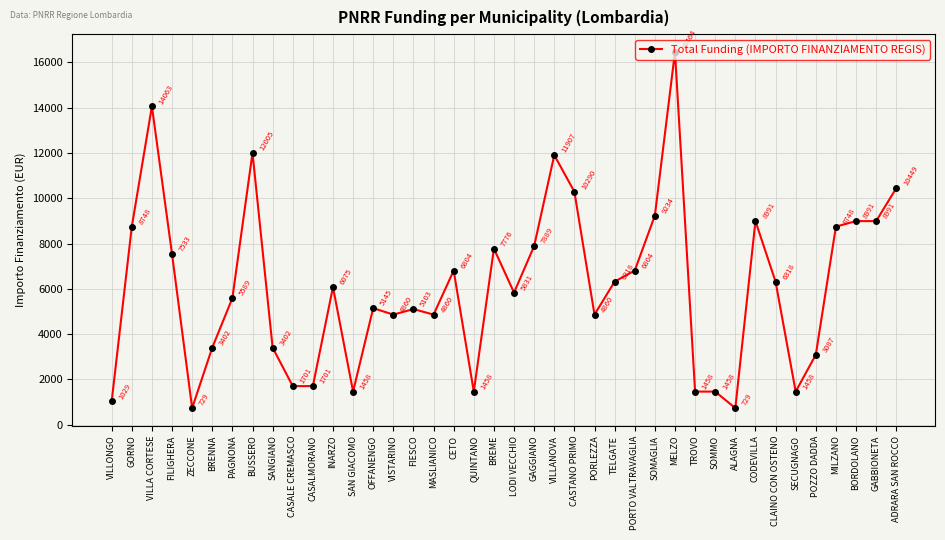

Does the chart display data point markers on the line(s)?

Yes